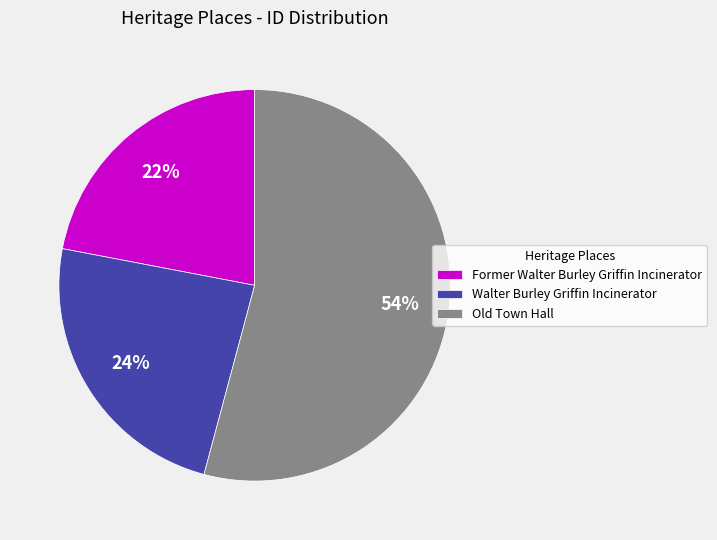

Is the sum of Old Town Hall and Walter Burley Griffin Incinerator greater than half?

Yes